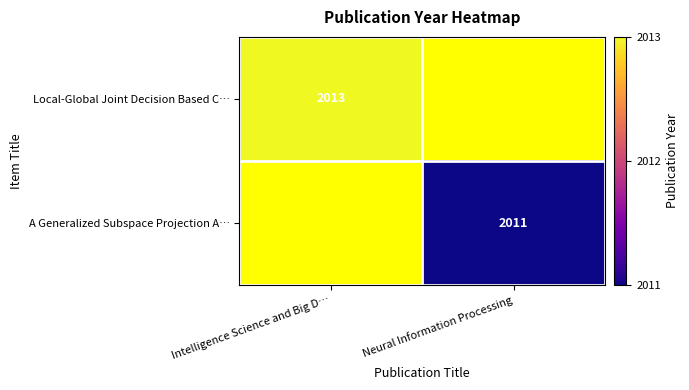

The value of A Generalized Subspace Projection A… at Neural Information Processing is 2011. True or false?

True